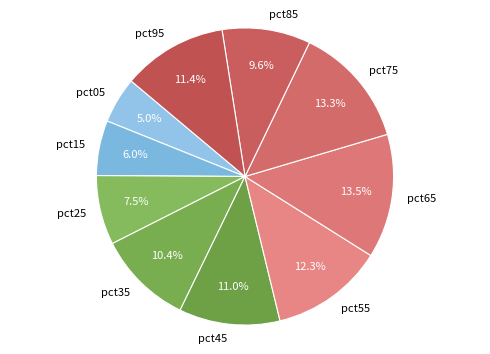

To the nearest percent, what is the difference between the pct85 and pct55 slice percentages?

3%